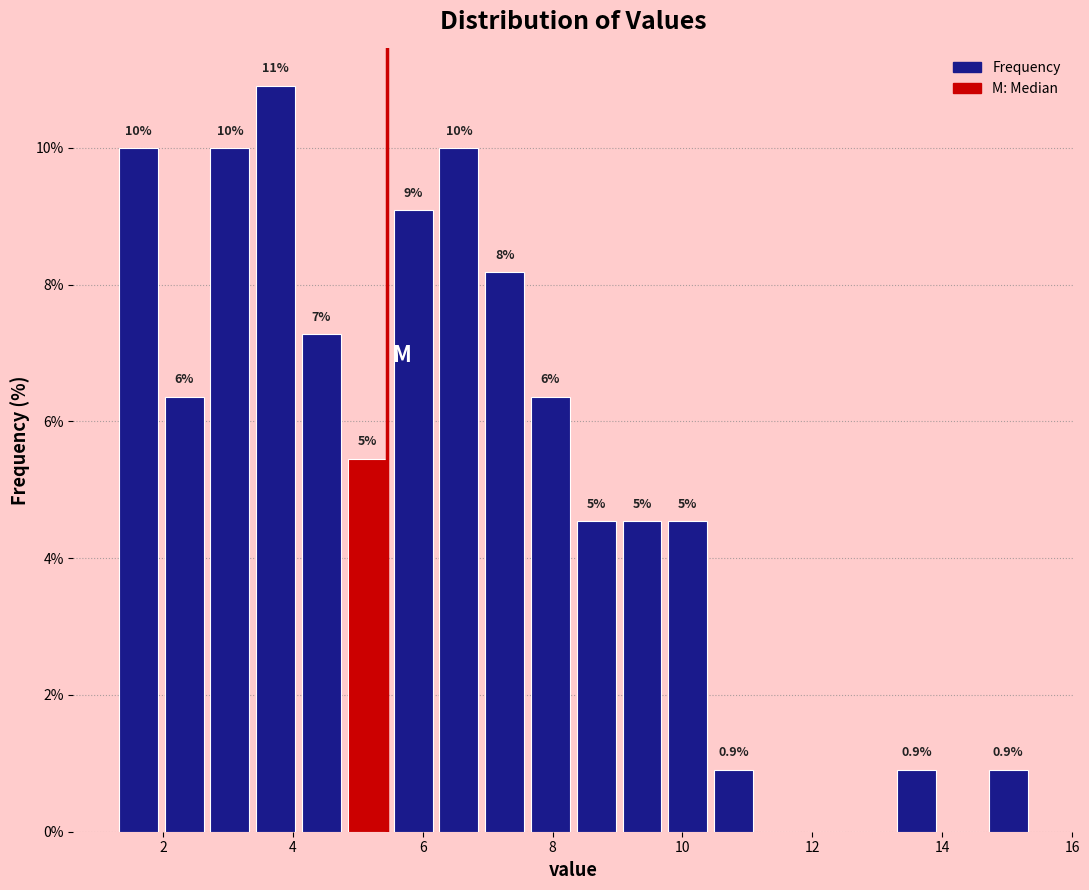

Read against the x-axis, roughly where is the centre of the tallest bar?

3.8